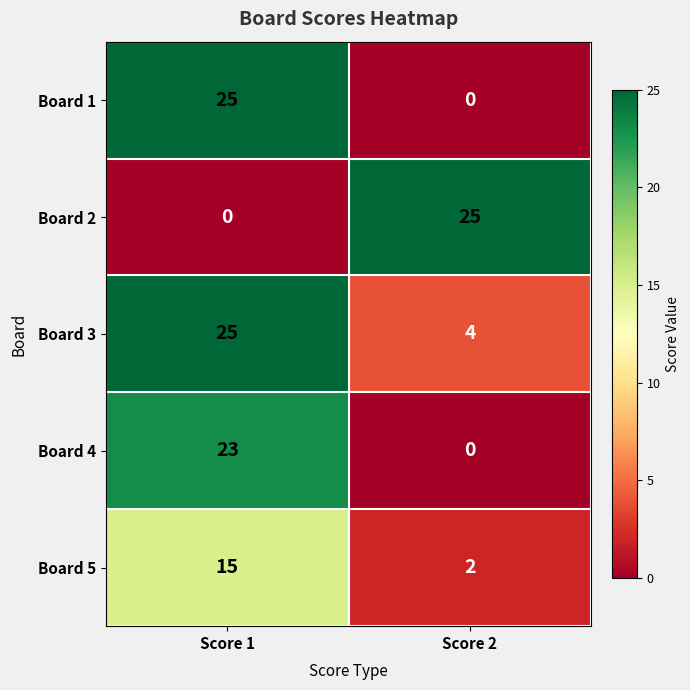

What is the sum of all Board 1 values?

25